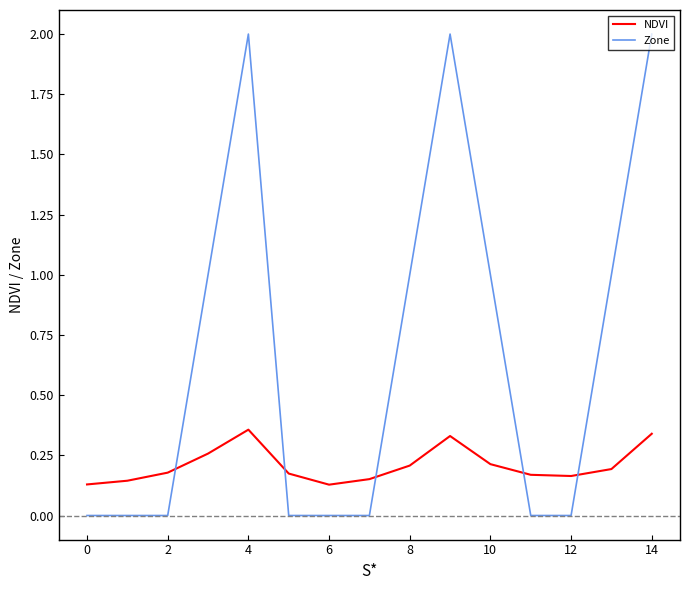

At how many categories does at least one series exceed 0?

15